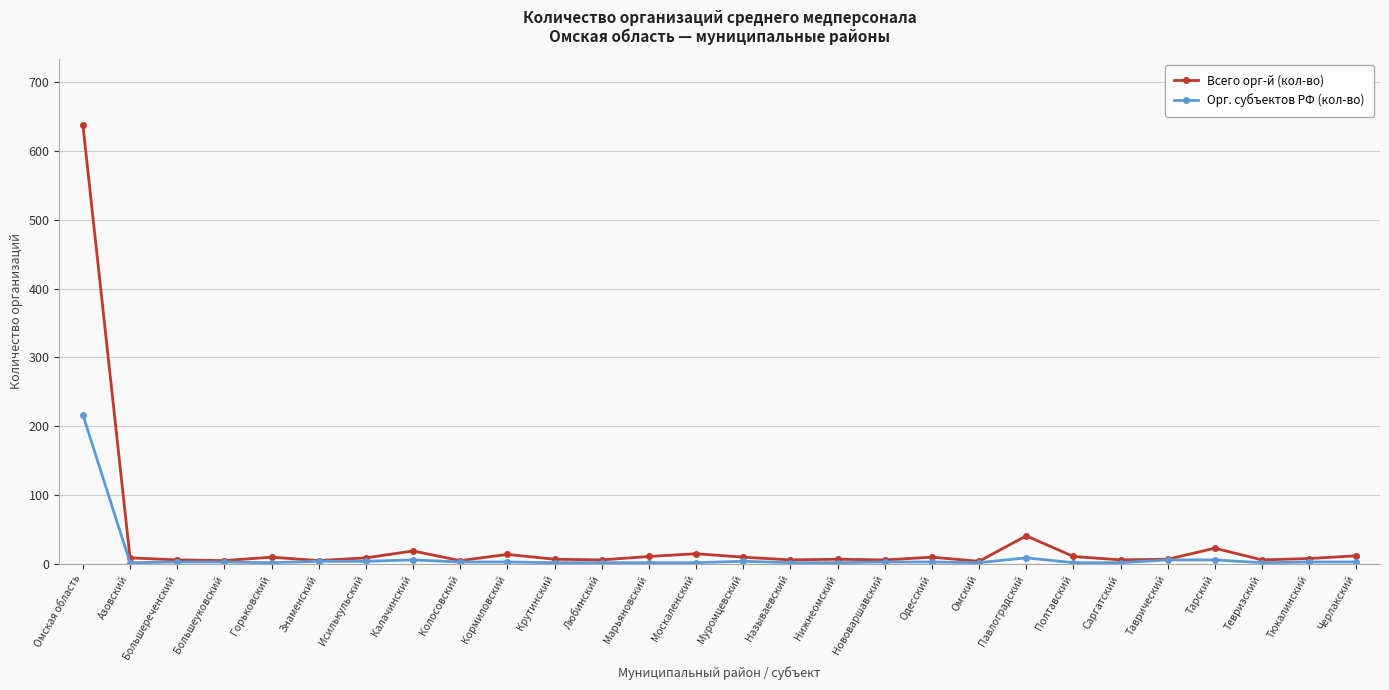

What is the difference between the highest and lowest values at Большеуковский?

2